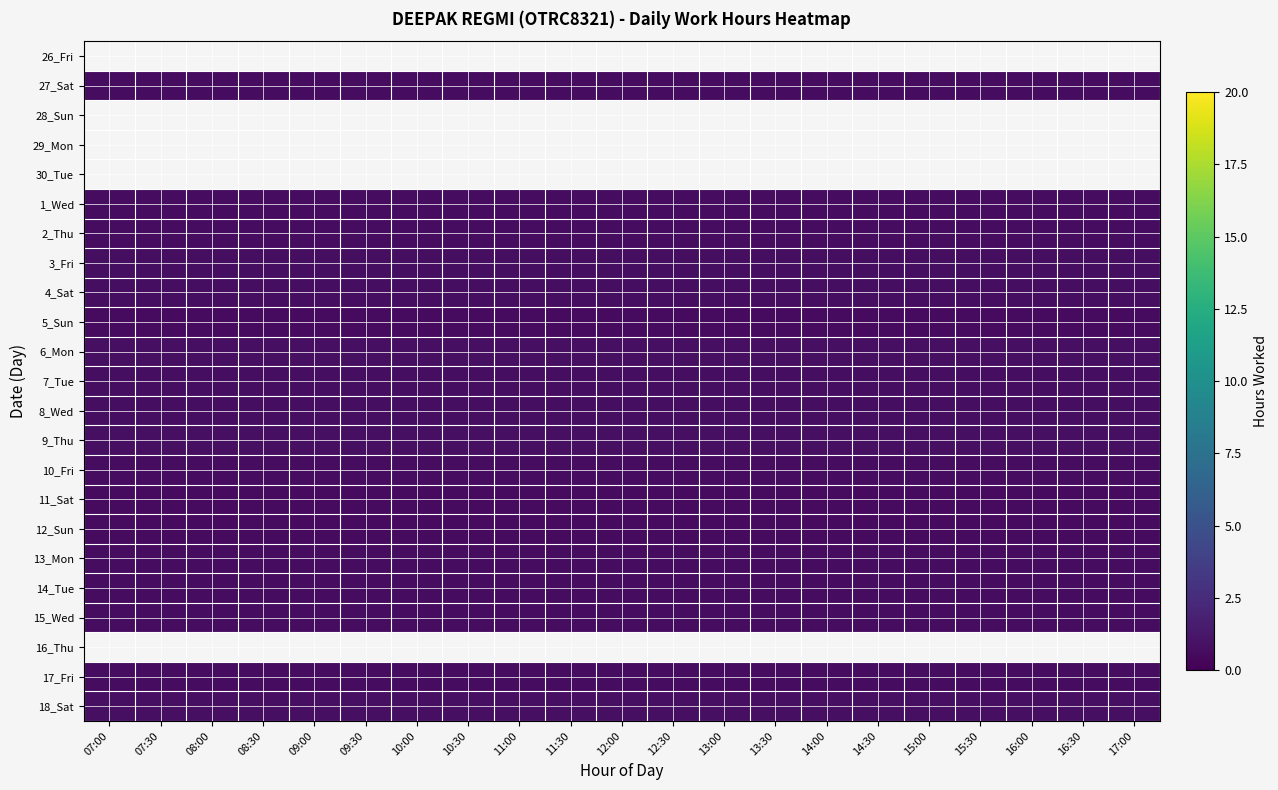

List the series in order of their peak value, lowest first.

5_Sun, 12_Sun, 11_Sat, 4_Sat, 26_Fri, 27_Sat, 28_Sun, 29_Mon, 30_Tue, 13_Mon, 1_Wed, 17_Fri, 2_Thu, 10_Fri, 14_Tue, 15_Wed, 8_Wed, 3_Fri, 7_Tue, 9_Thu, 6_Mon, 16_Thu, 18_Sat